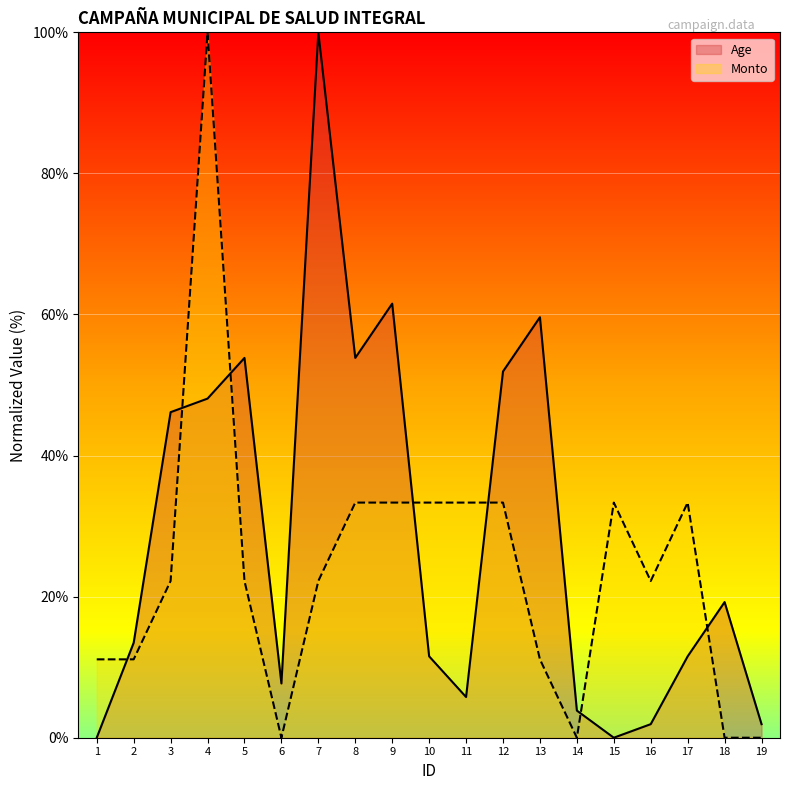

At which category does the chart reach its peak across all series?

7